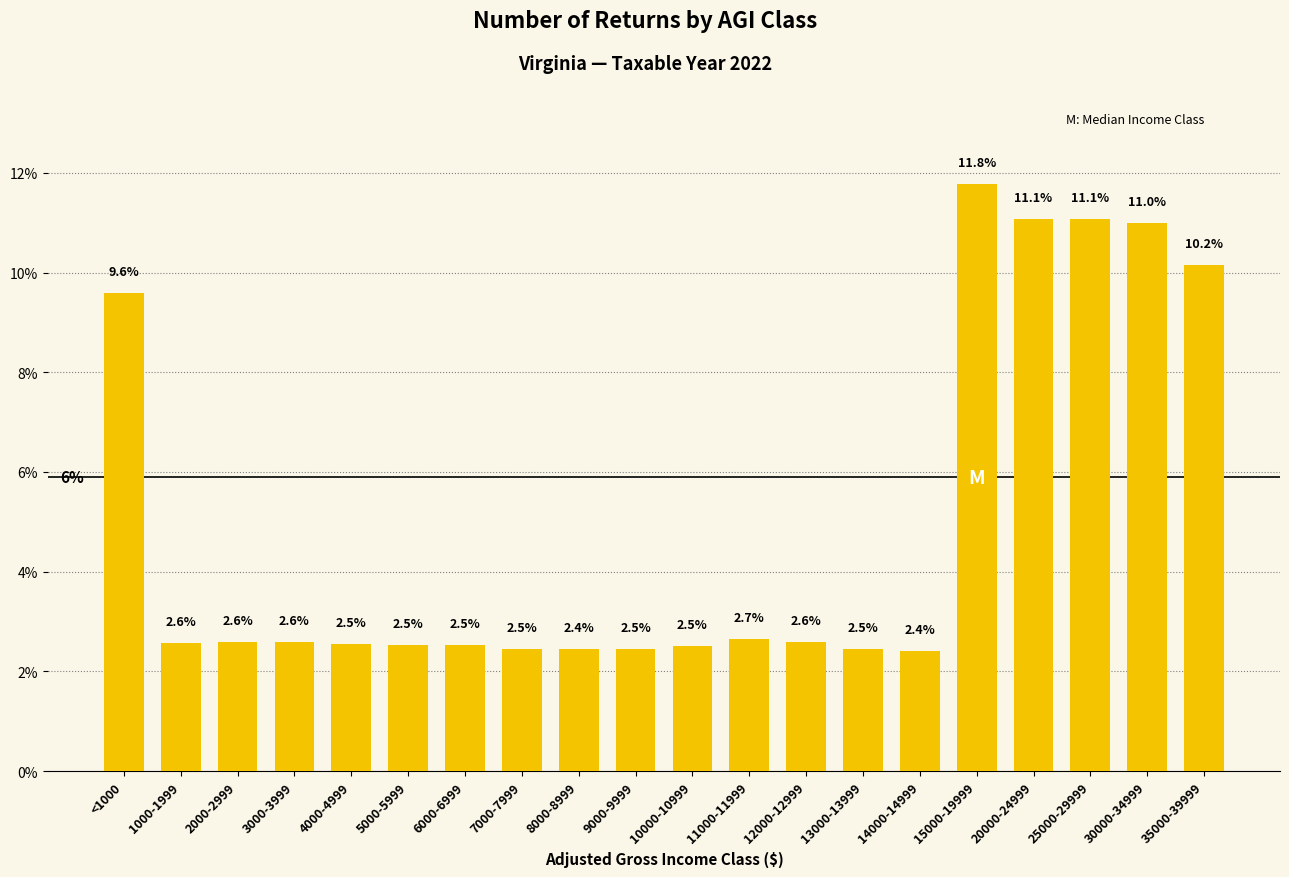

Is it true that the value at 30000-34999 is 11.0?

True